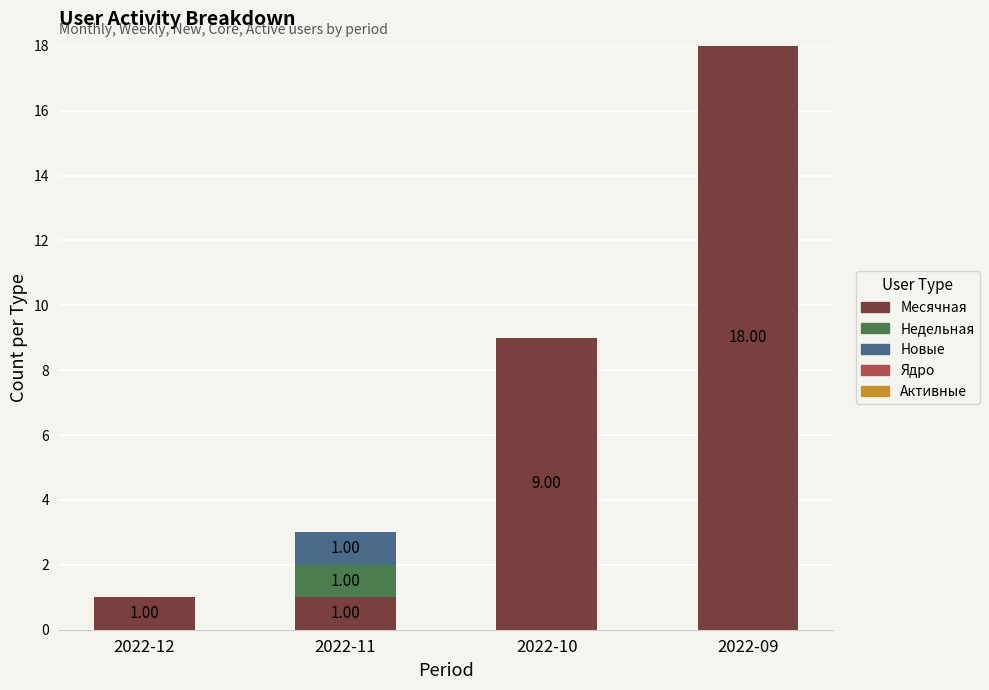

At which category is the sum across all series the highest?

2022-09